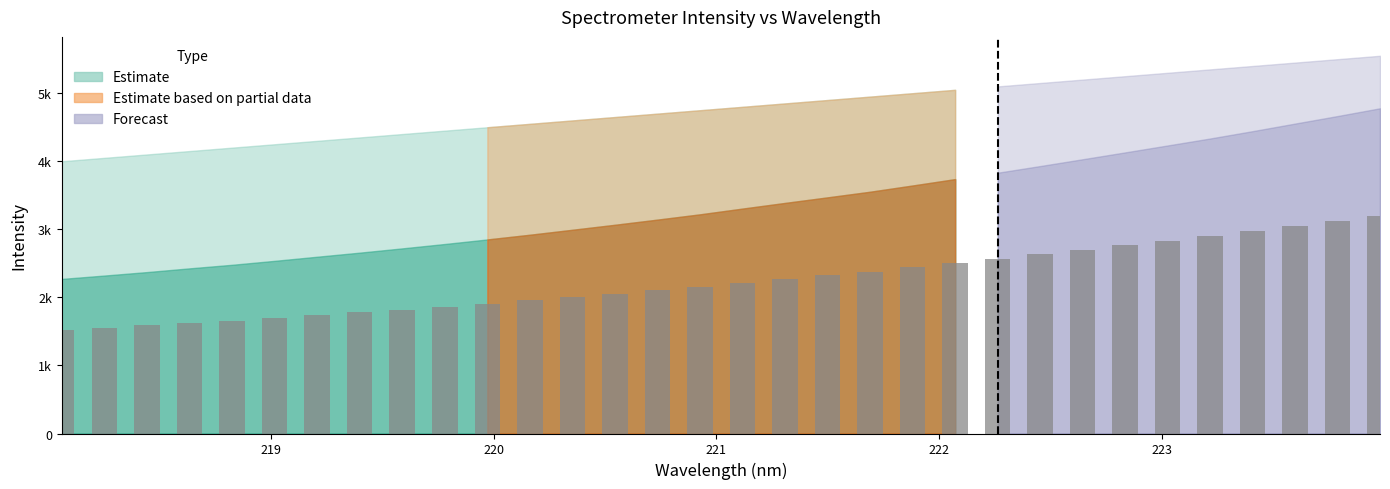

How many groups of bars are there?

32